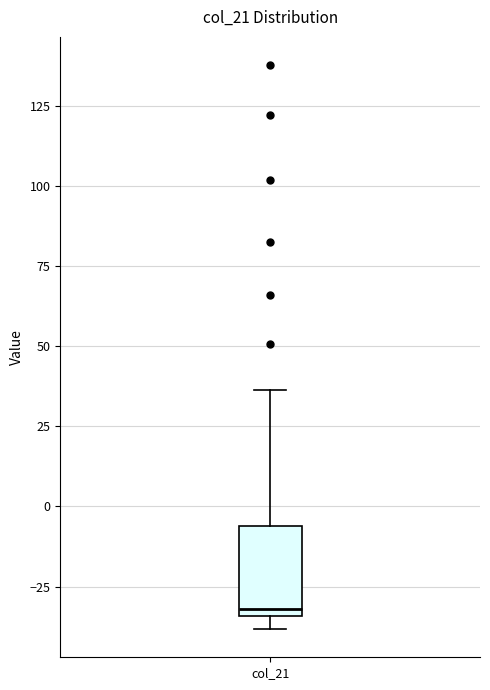

Read this box plot against the y-axis: the position of the median line, the range covered by the box, and the ends of both whiskers. The values are not printed on the chart, so give them approximately, as read against the axis.

median -30, box -35 to -5, whiskers -40 to 35